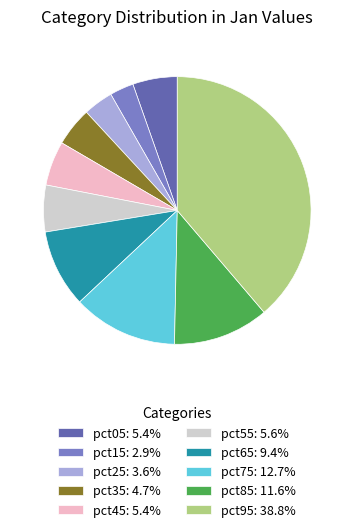

Is pct25 the majority of the pie?

No